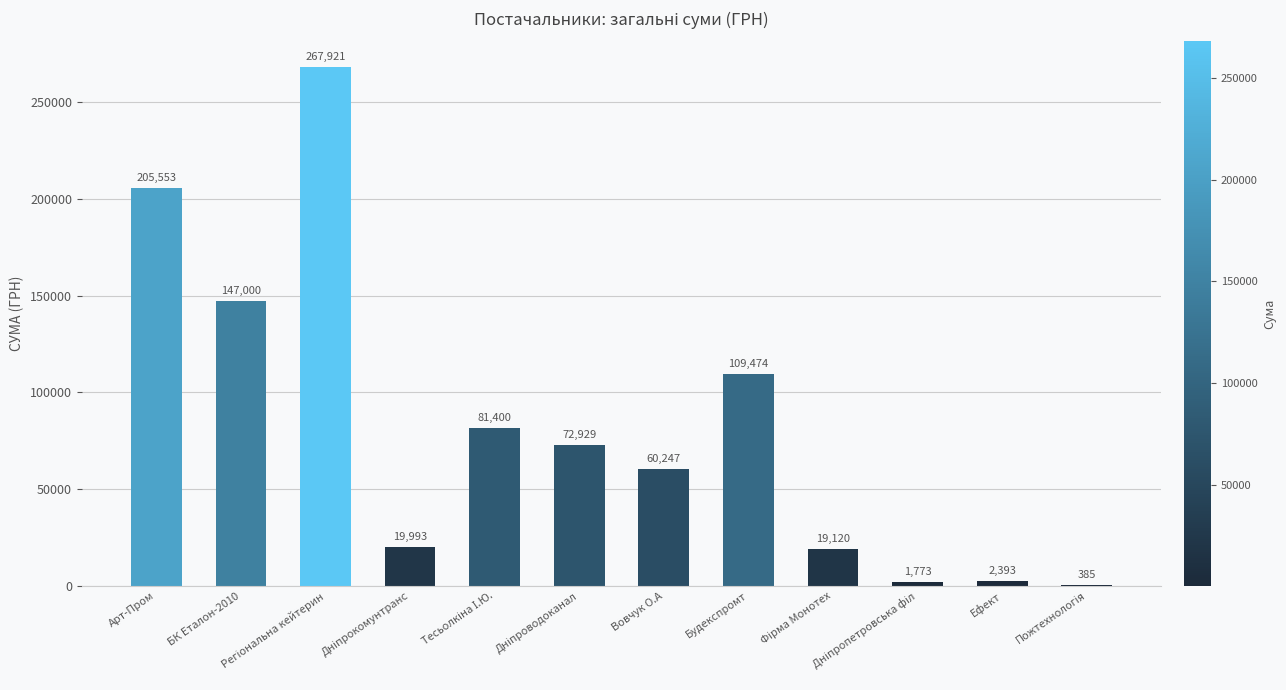

What is the greatest value displayed?

267921.5